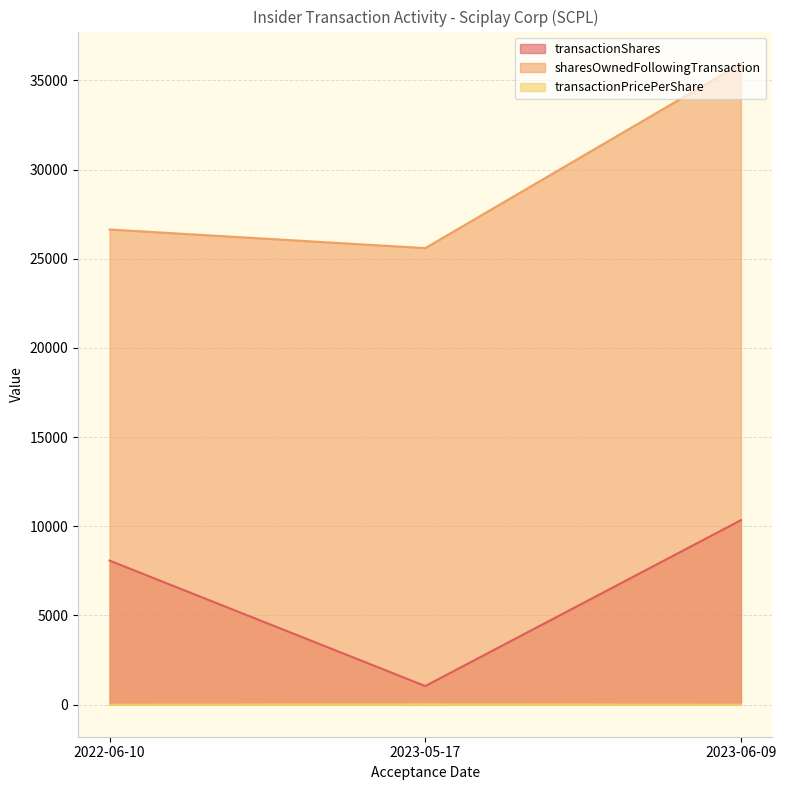

The value of sharesOwnedFollowingTransaction at 2023-06-09 is 35937.0. True or false?

True